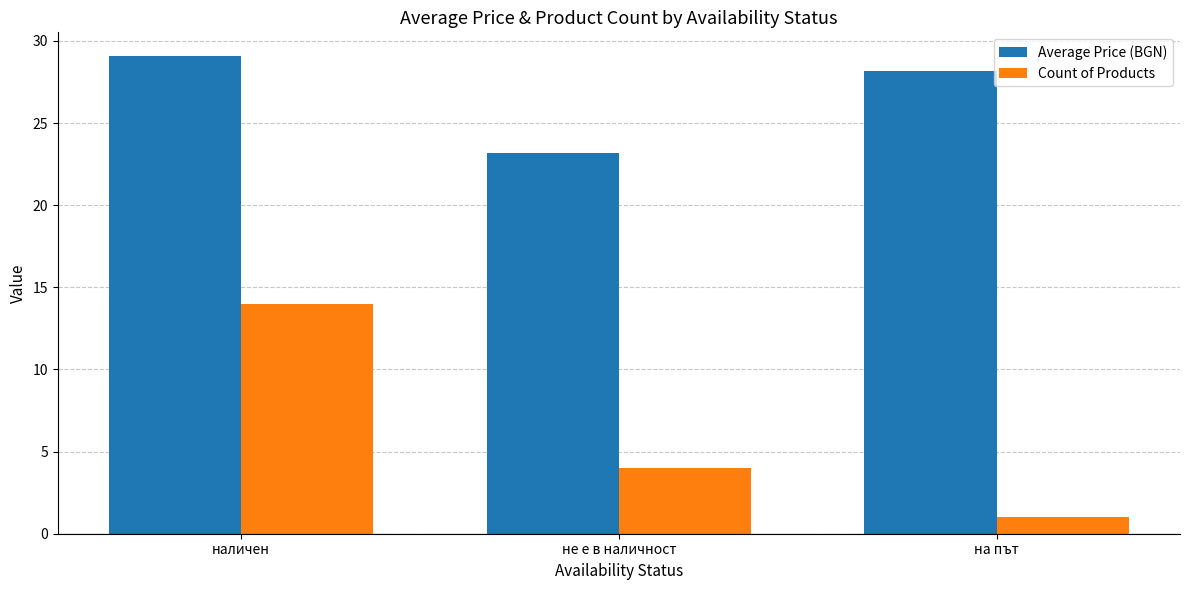

At which label does Count of Products first exceed 4?

наличен